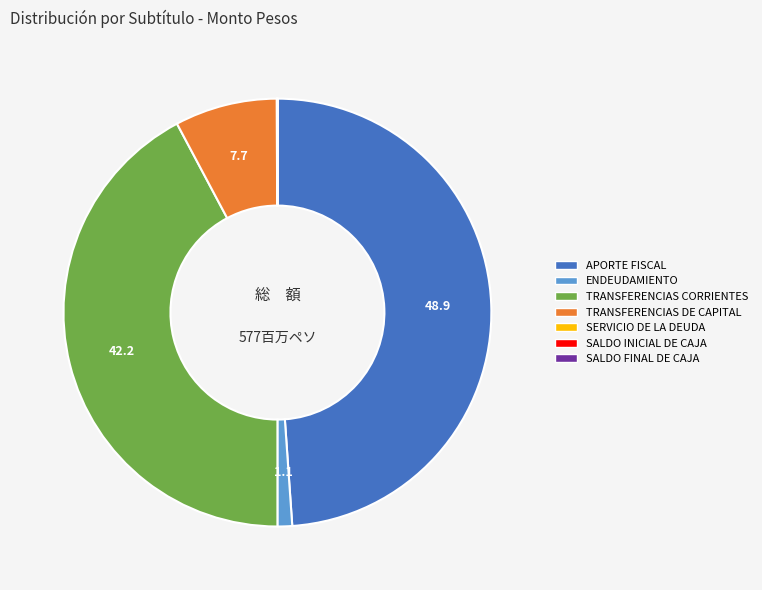

The ENDEUDAMIENTO slice represents 7% of the pie. True or false?

False